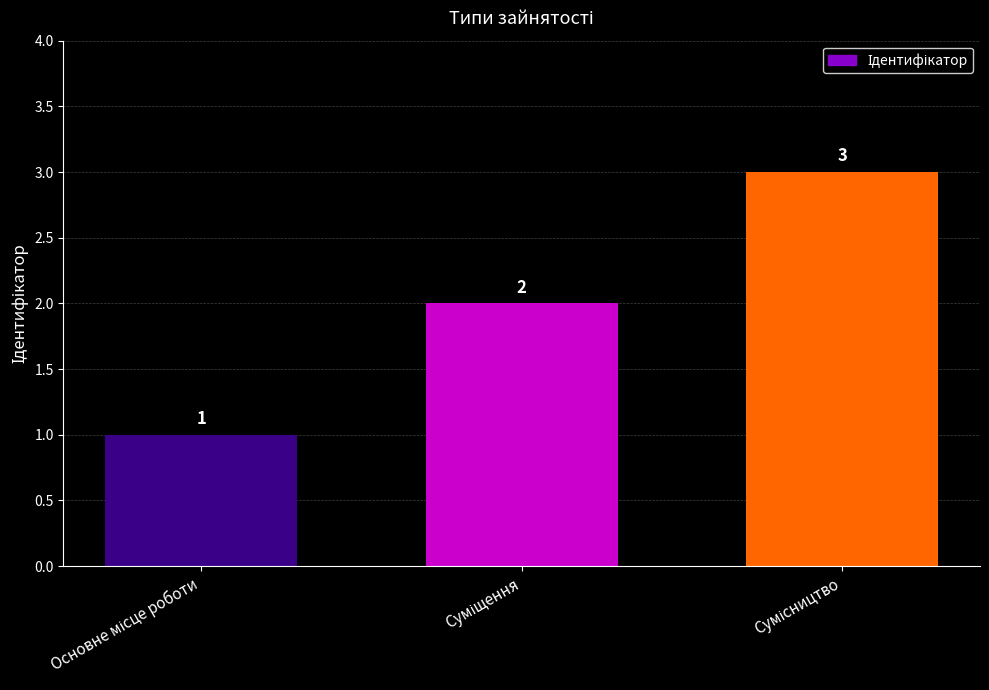

How many values are between 1 and 3?

3